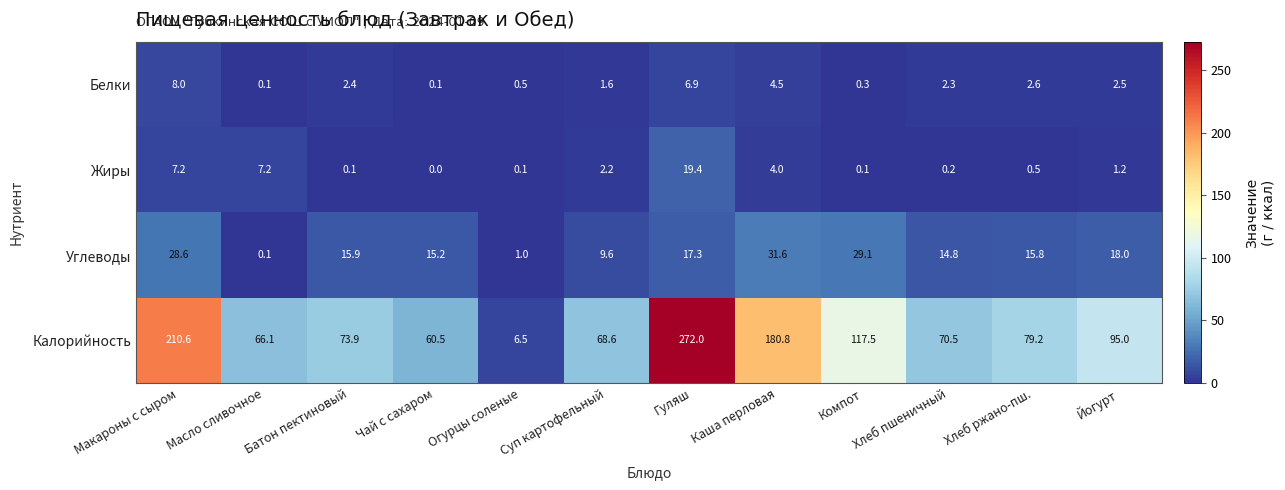

What is the difference between the Калорийность values at Каша перловая and Чай с сахаром?

120.3